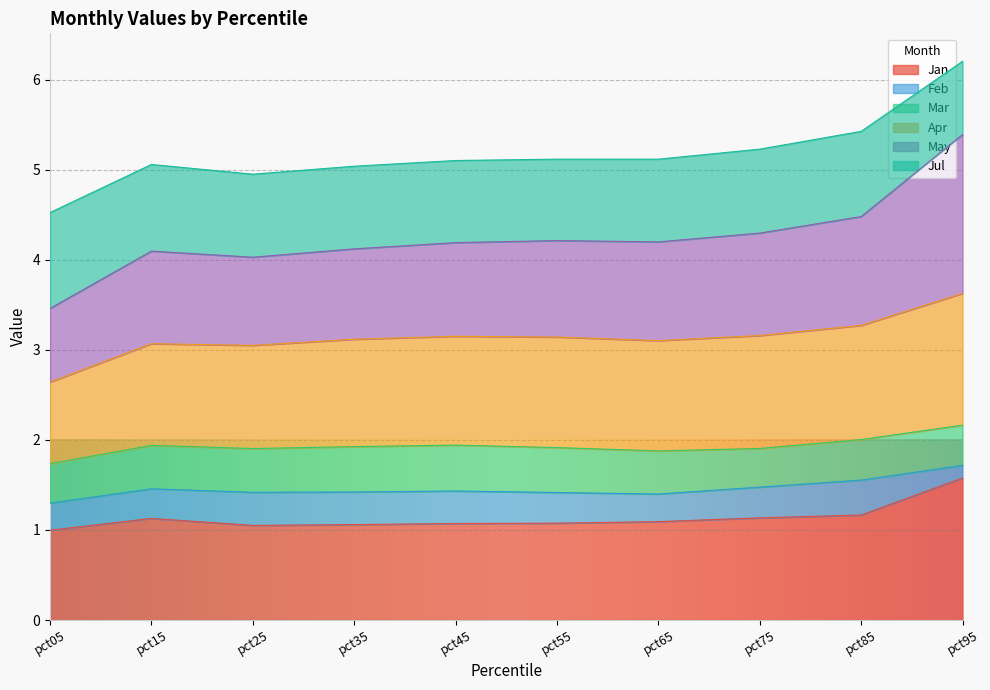

What is the spread (max minus min) of values at pct35?

4.0